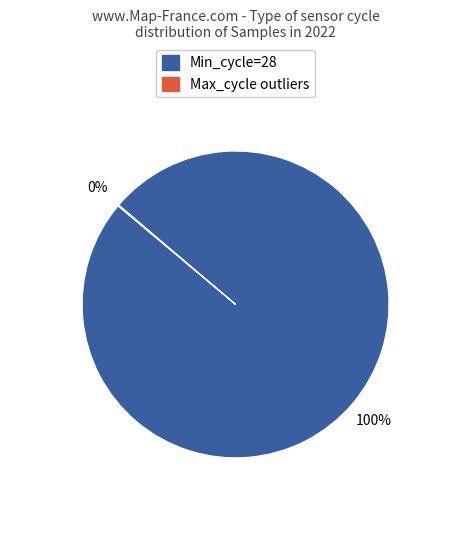

To the nearest percent, what is the difference between the largest and smallest slice percentages?

100%